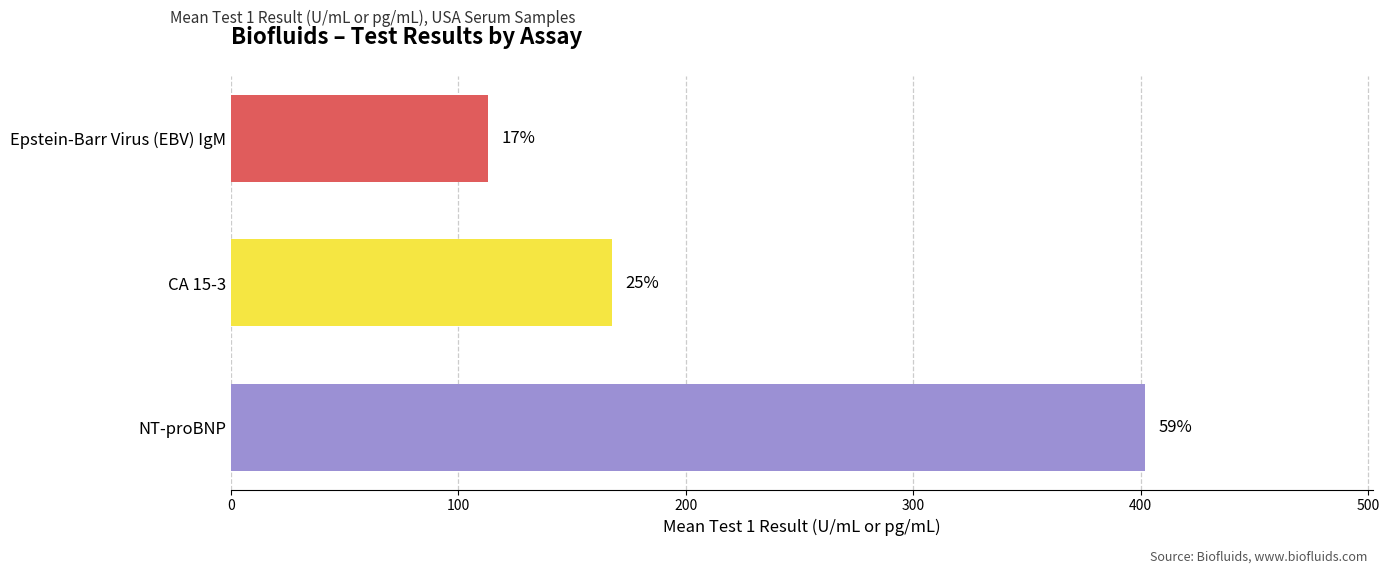

How many bars are there in total?

3